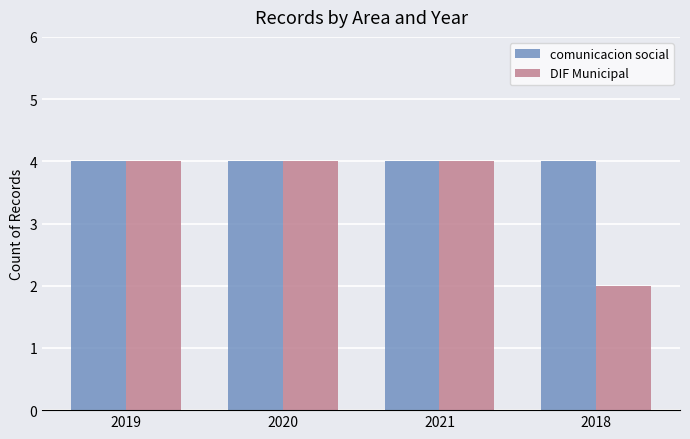

How many categories are shown in the chart?

4